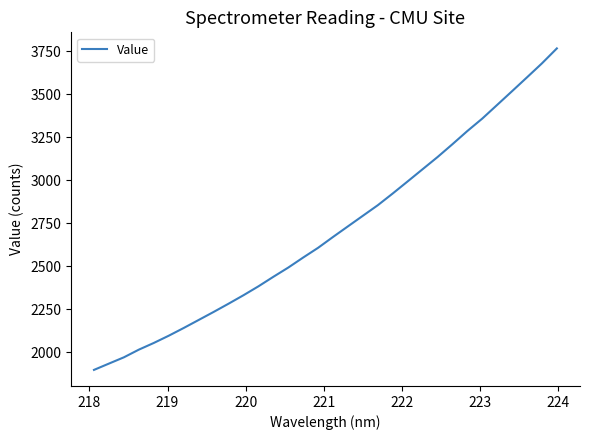

What is the maximum value shown in the chart?

3765.9